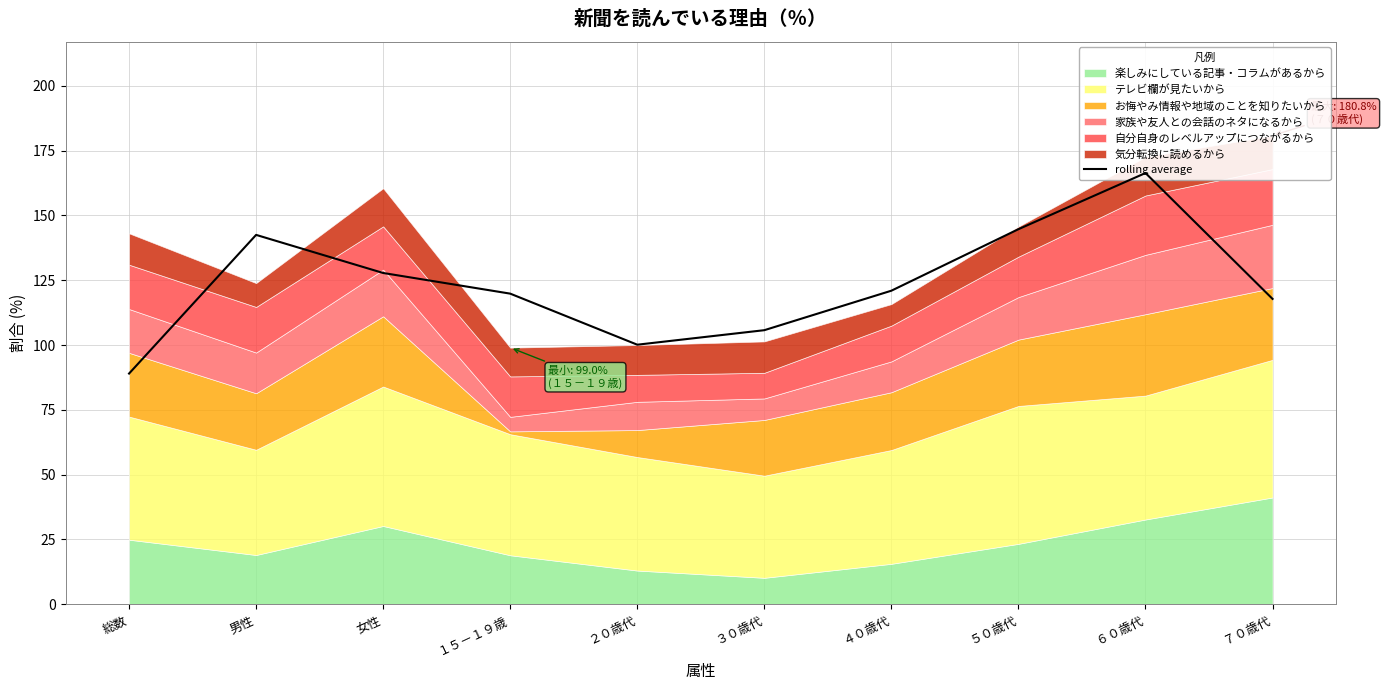

What is the change in value from ３０歳代 to ７０歳代?

+12.1